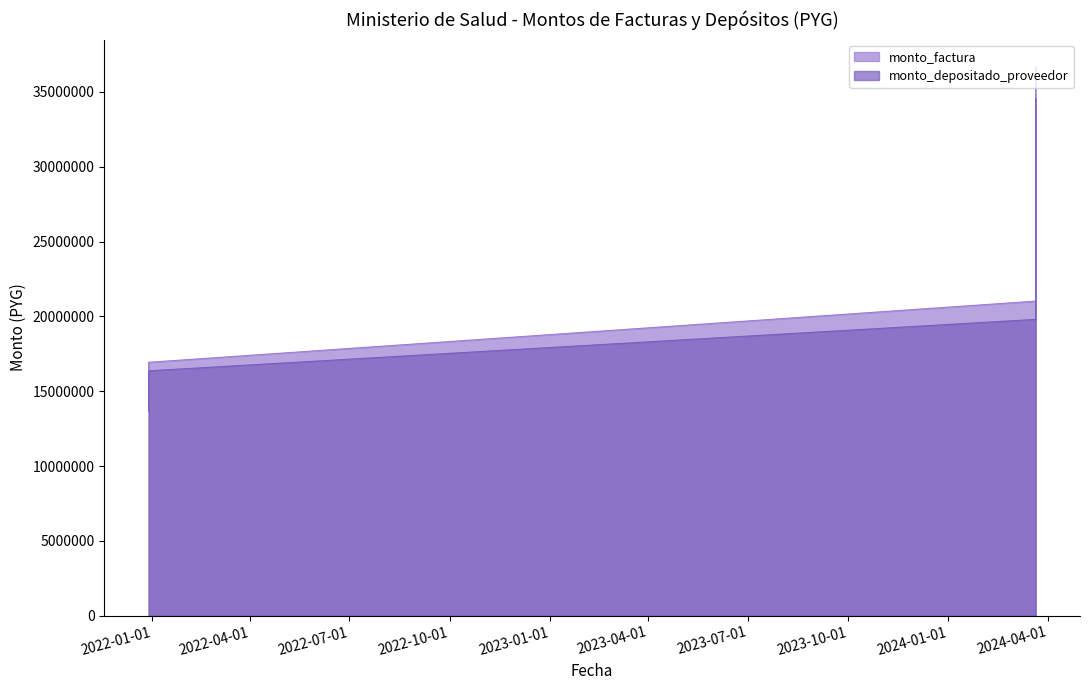

Which category has the highest value in the monto_depositado_proveedor series?

2024-03-21